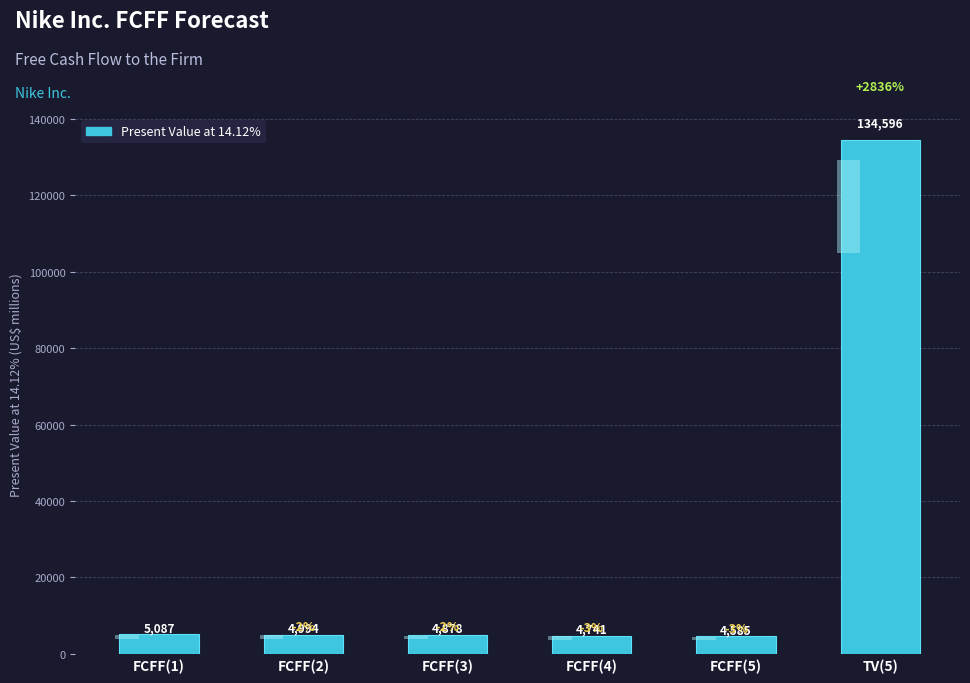

How many data points are above 4994?

2